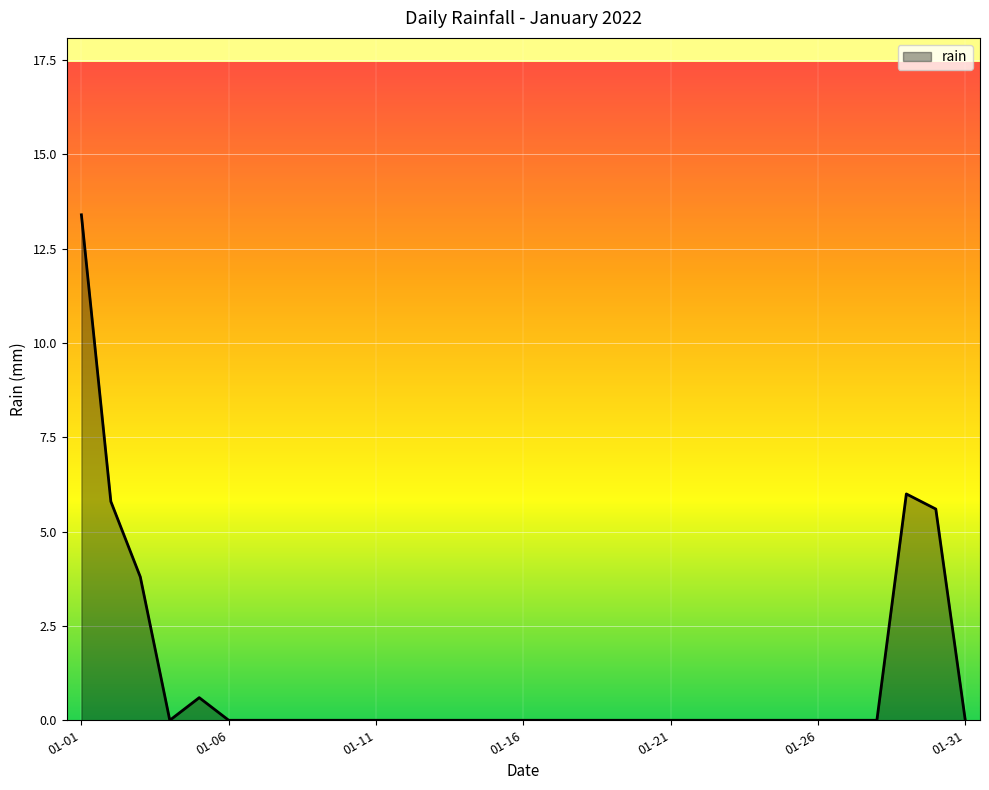

Reading left to right, what are all the values shown in this chart?

13.4	5.8	3.8	0.0	0.6	0.0	0.0	0.0	0.0	0.0	0.0	0.0	0.0	0.0	0.0	0.0	0.0	0.0	0.0	0.0	0.0	0.0	0.0	0.0	0.0	0.0	0.0	0.0	6.0	5.6	0.0